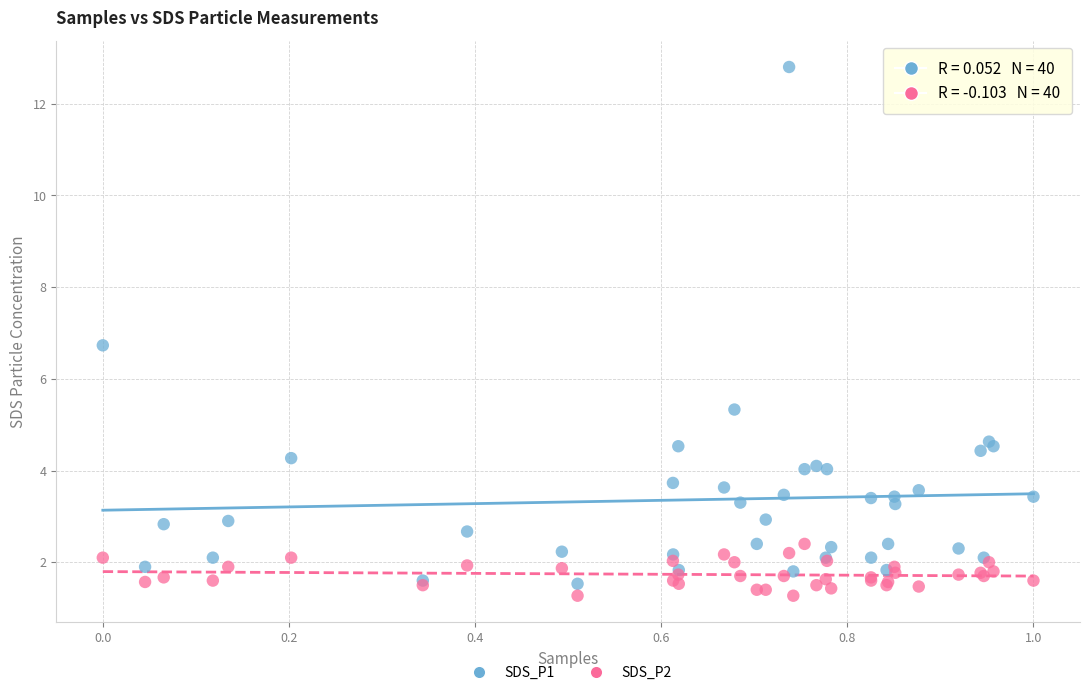

What is the X range (max minus min) for the scatter plot?

1.0